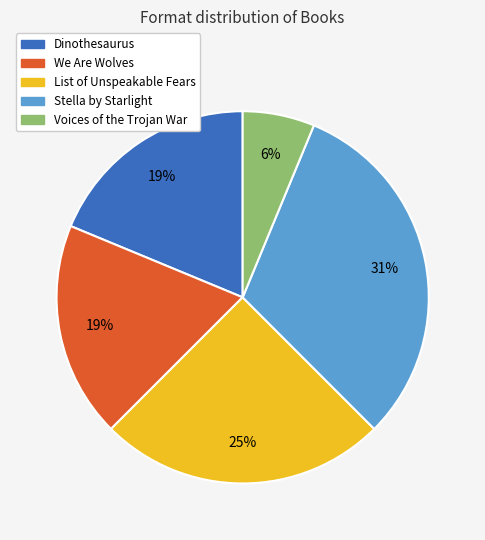

To the nearest percent, what portion does Voices of the Trojan War represent?

6%